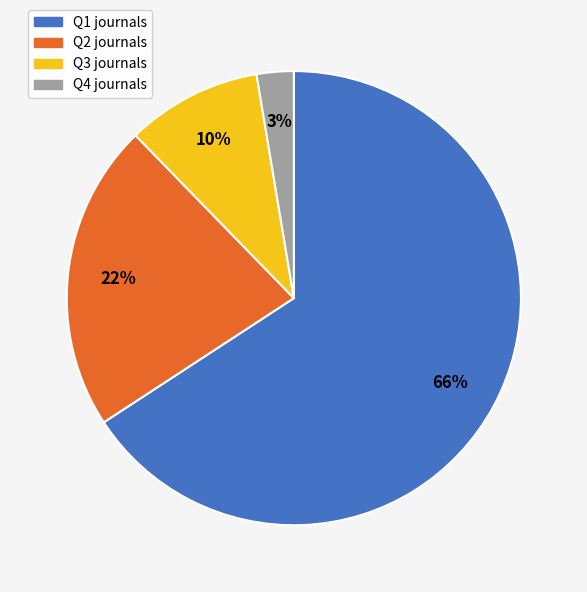

What percentage is the Q2 slice, to the nearest percent?

22%